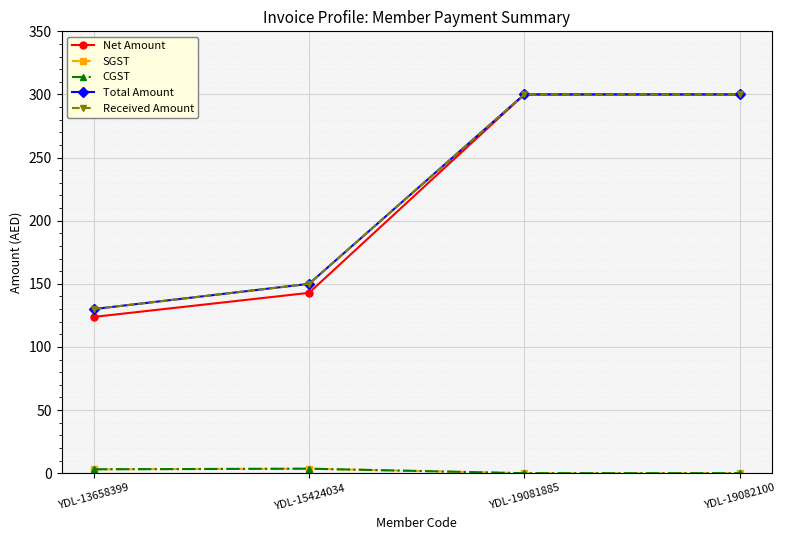

List the series in order of their peak value, highest first.

Net Amount, Total Amount, Received Amount, SGST, CGST